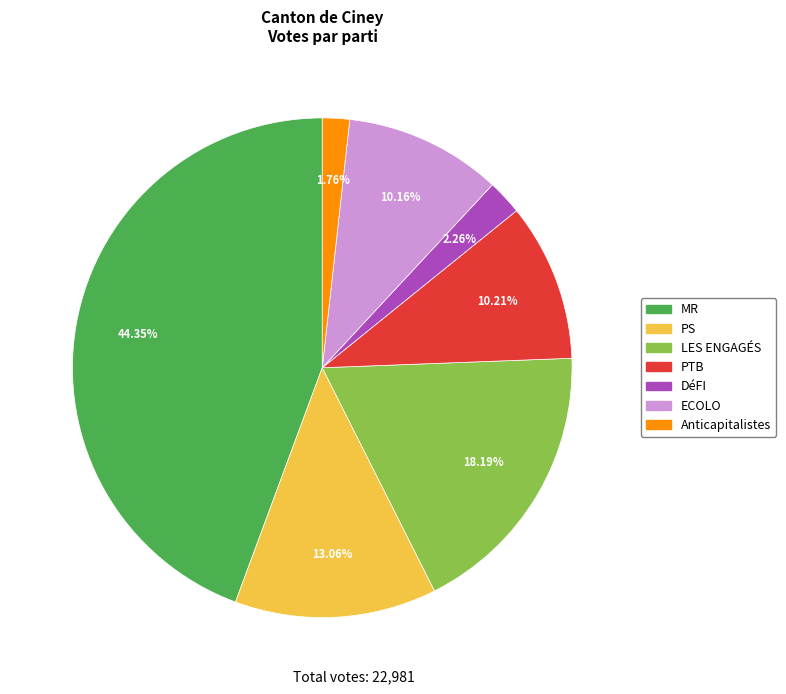

How much of the chart is everything except ECOLO?

89.8%